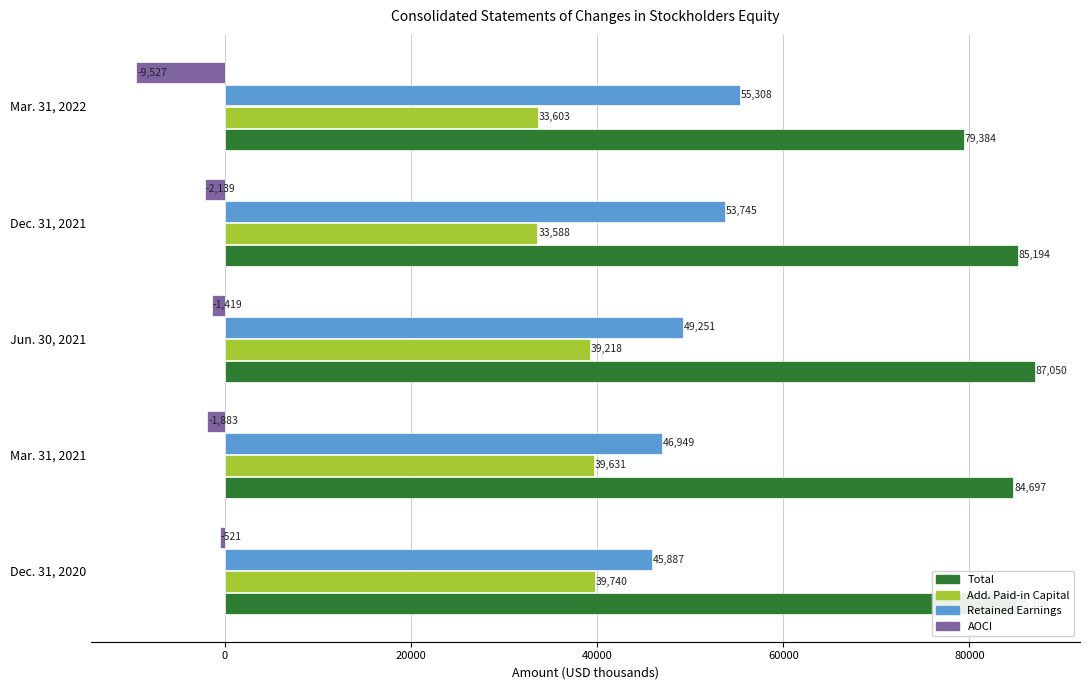

What is the minimum value shown in the chart?

-9527